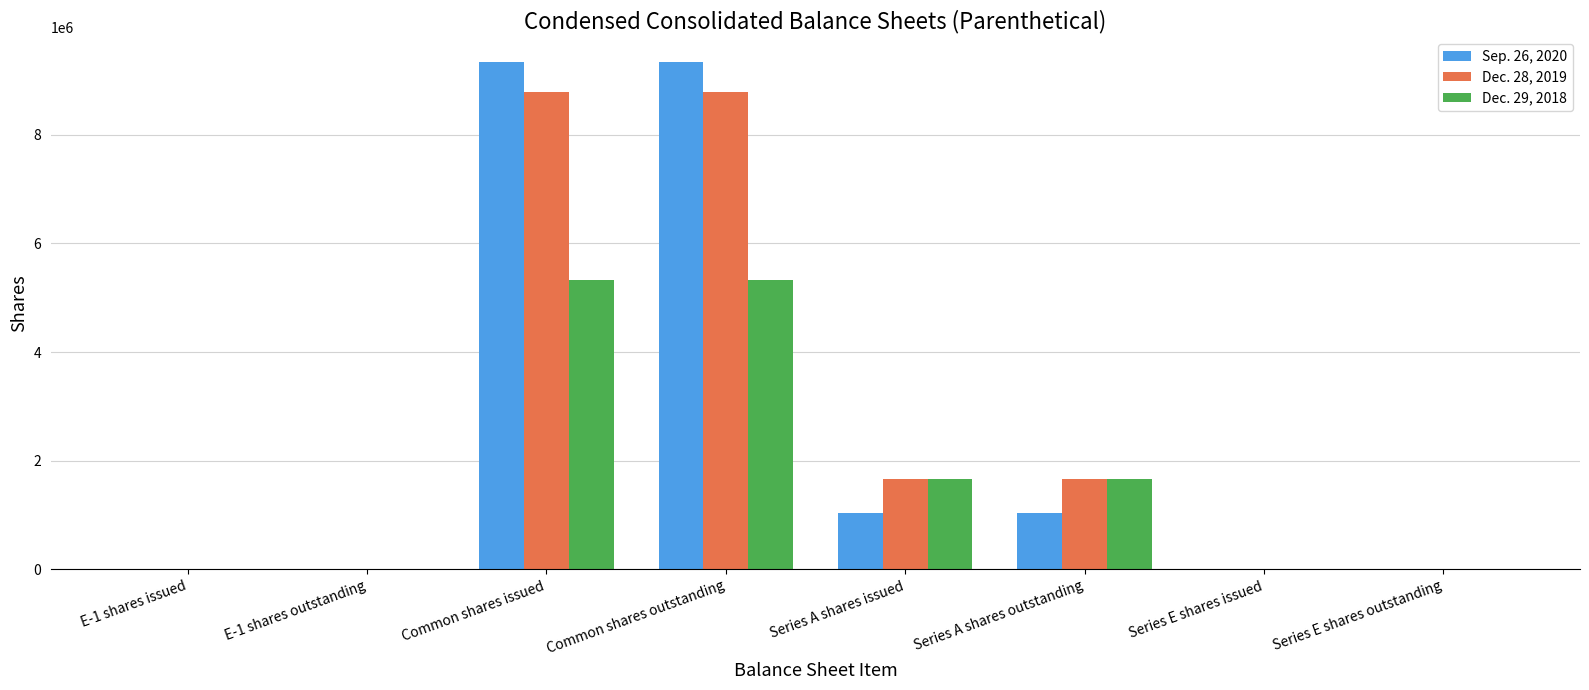

Which series has the largest range (max minus min)?

Sep. 26, 2020